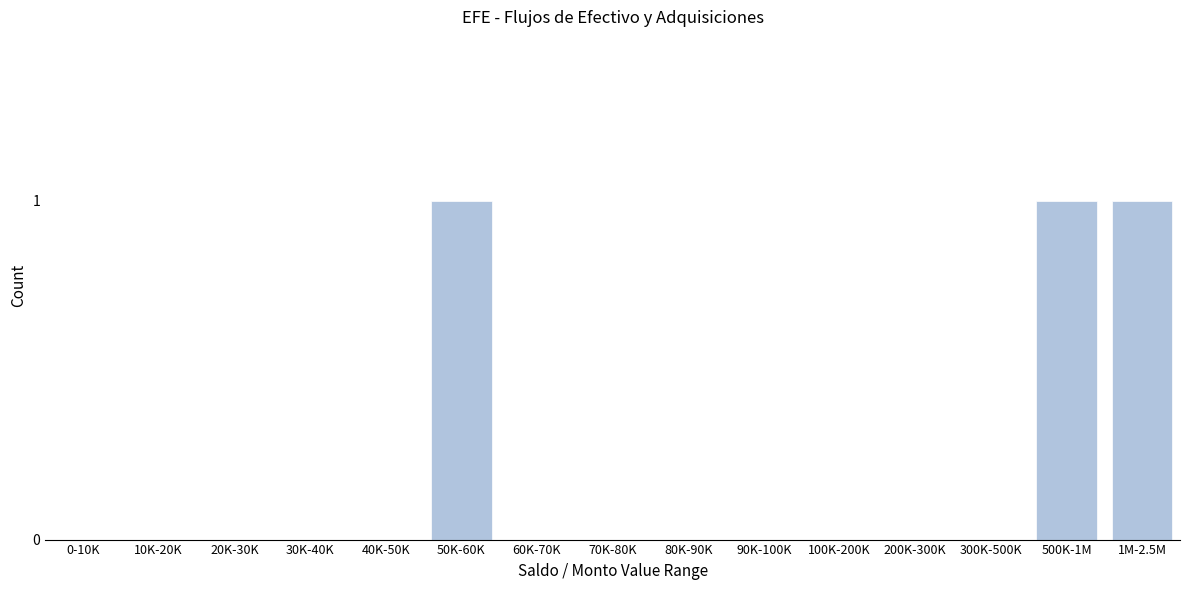

Reading left to right, transcribe all the data shown in this chart.

0-10K=0	10K-20K=0	20K-30K=0	30K-40K=0	40K-50K=0	50K-60K=1	60K-70K=0	70K-80K=0	80K-90K=0	90K-100K=0	100K-200K=0	200K-300K=0	300K-500K=0	500K-1M=1	1M-2.5M=1